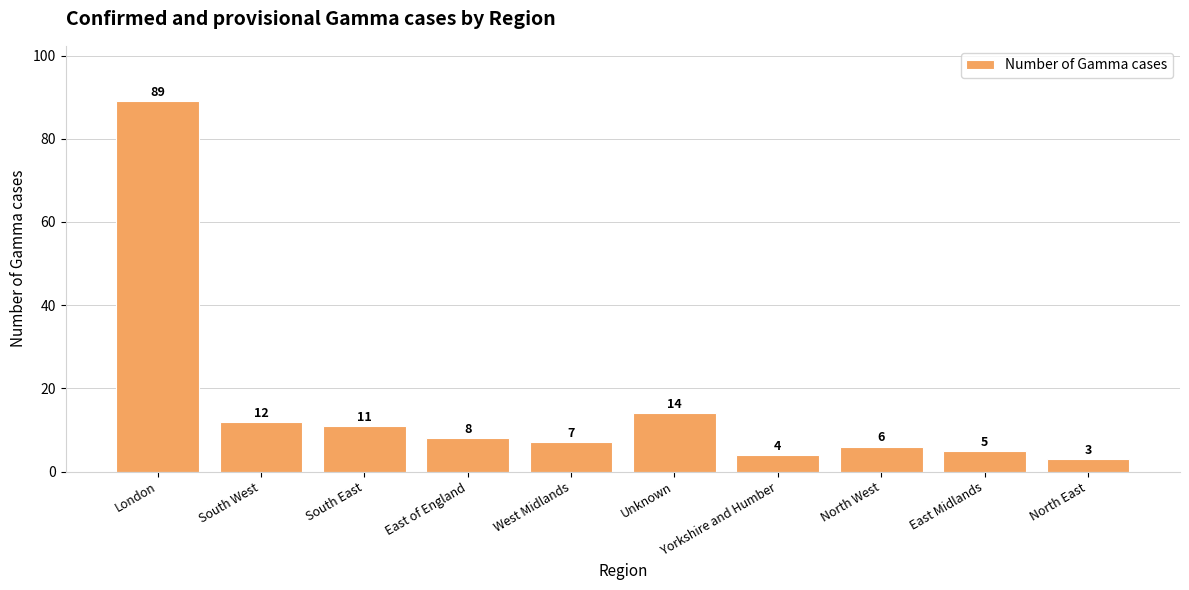

Rank the categories by value from highest to lowest.

London, Unknown, South West, South East, East of England, West Midlands, North West, East Midlands, Yorkshire and Humber, North East